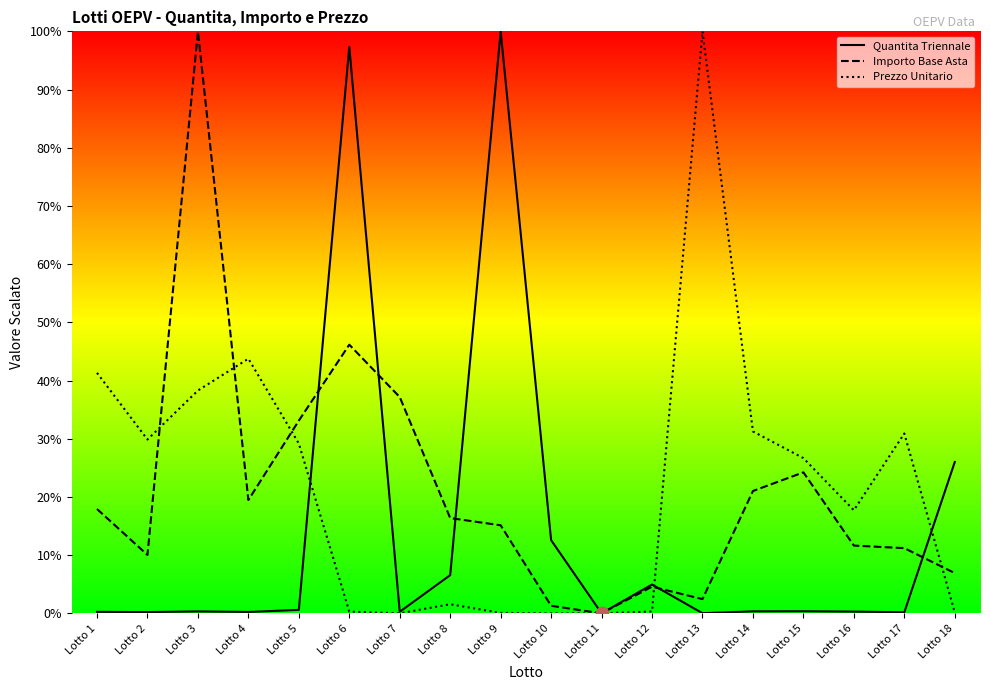

Which series reaches the minimum Y coordinate?

Quantita Triennale